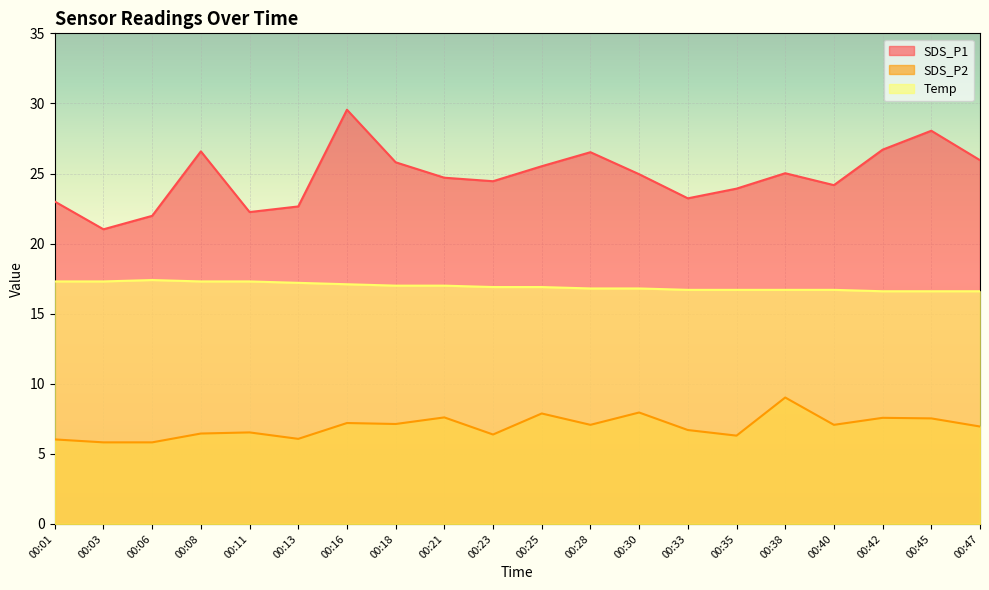

What is the value of the SDS_P2 point at the 19th from the left?

7.5